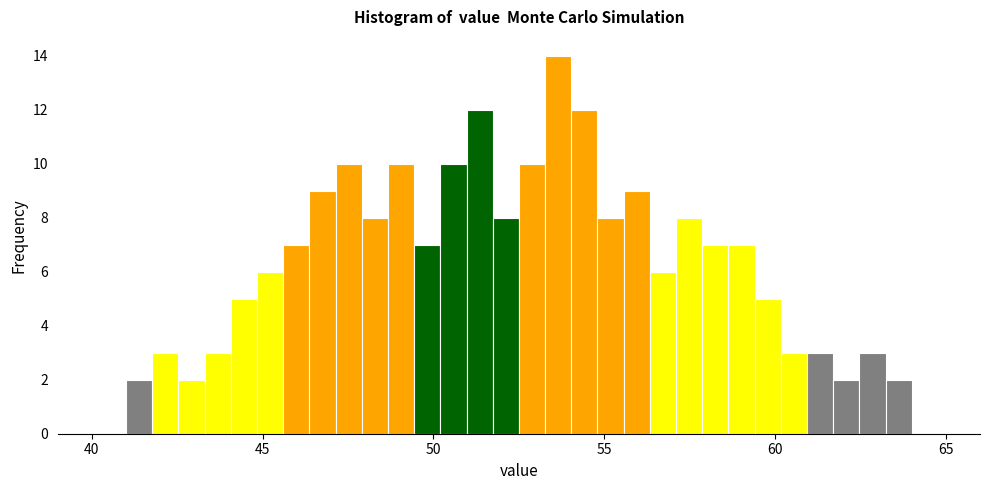

Around what value on the x-axis is the tallest bar? Give the approximate position of its centre, as read against the axis.

53.5